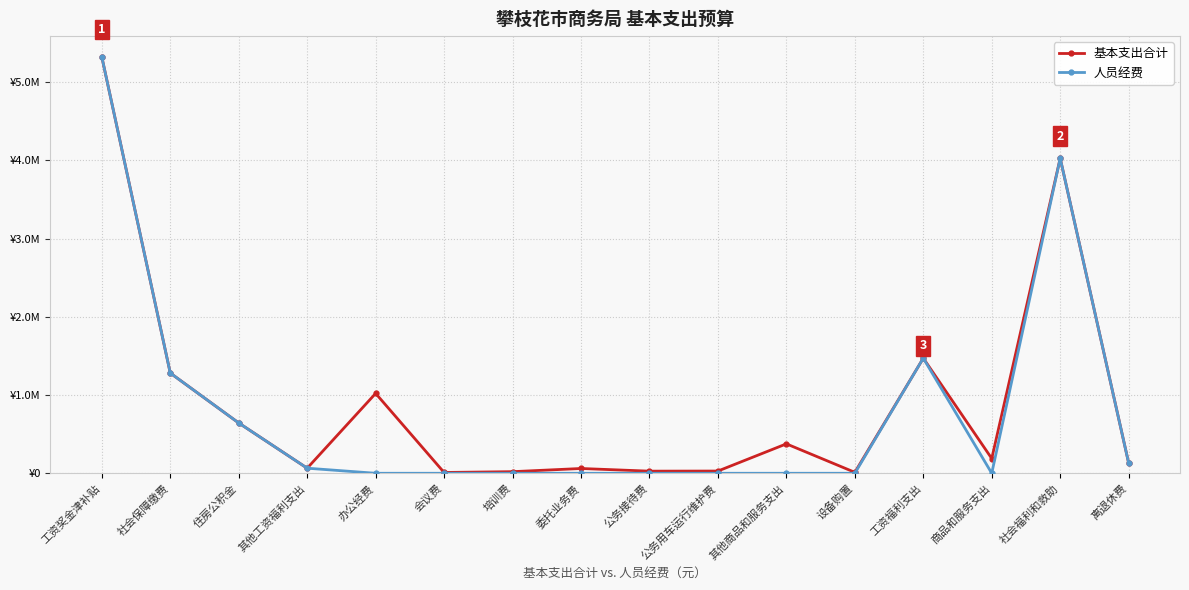

True or false: 人员经费 and 基本支出合计 cross at least once.

False